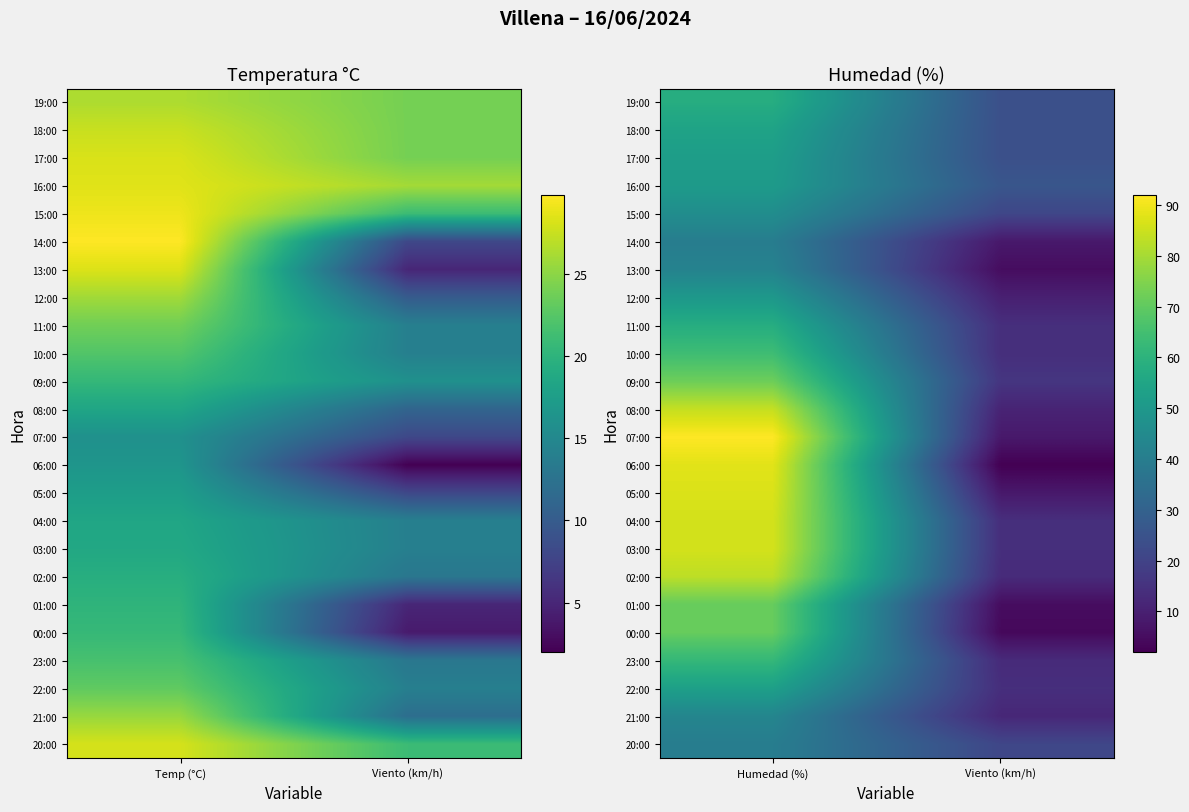

How many categories are shown in the chart?

2